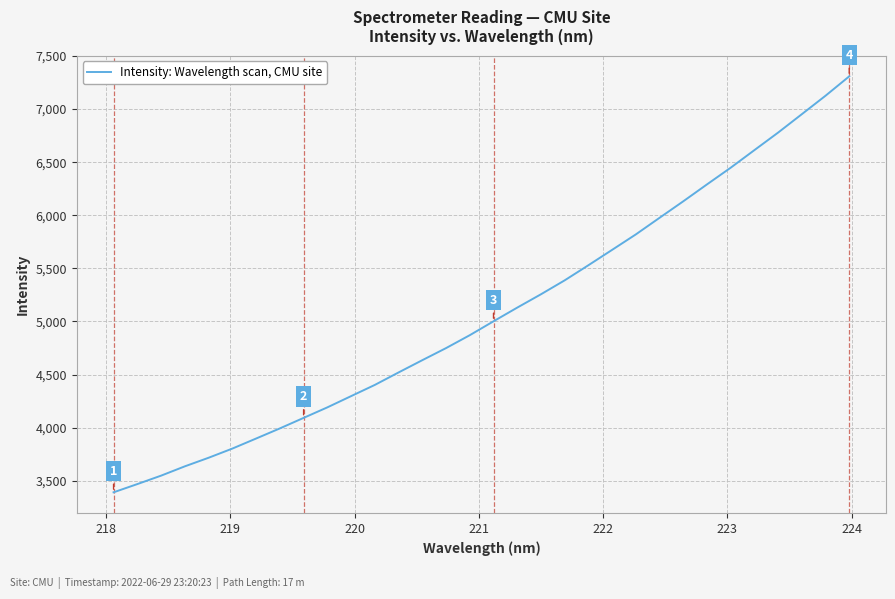

What is the maximum value shown in the chart?

7307.8